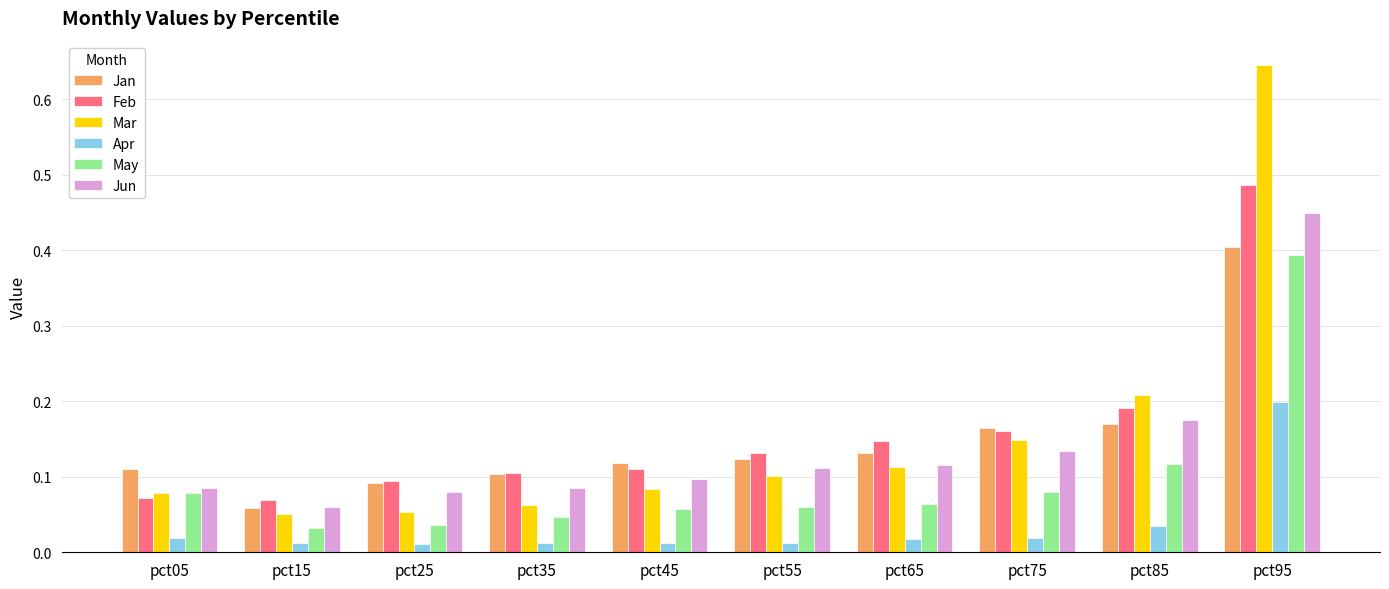

How many Jun values are between 0 and 1?

10